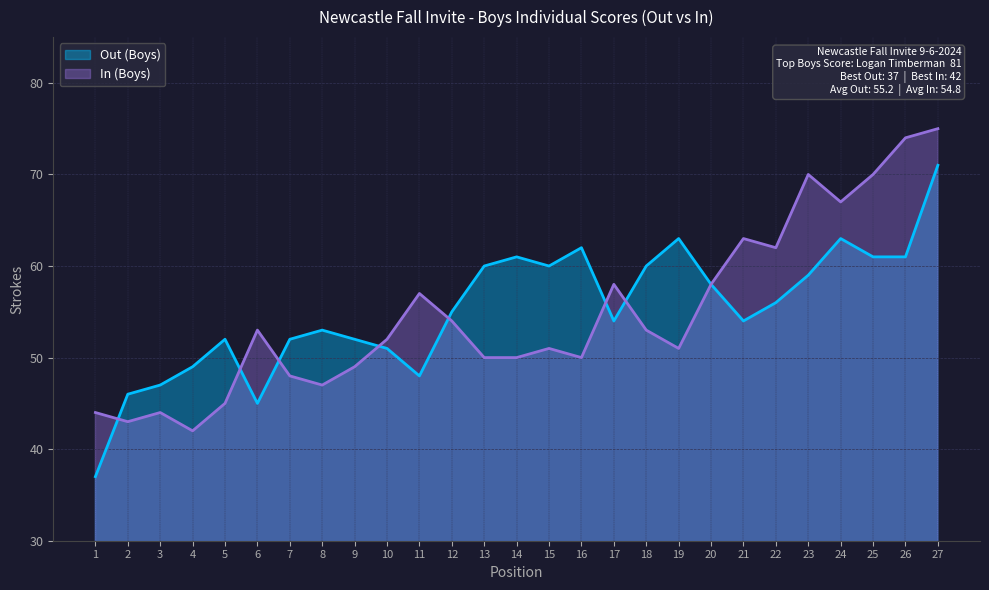

At which category is the sum across all series the highest?

27